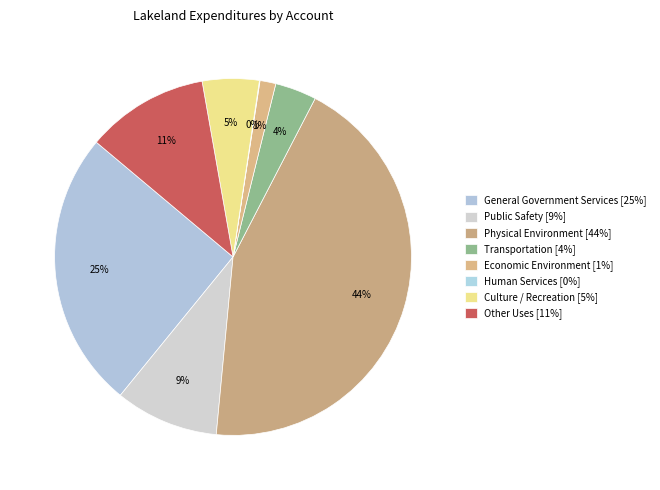

How much of the chart is everything except Physical Environment?

56.1%